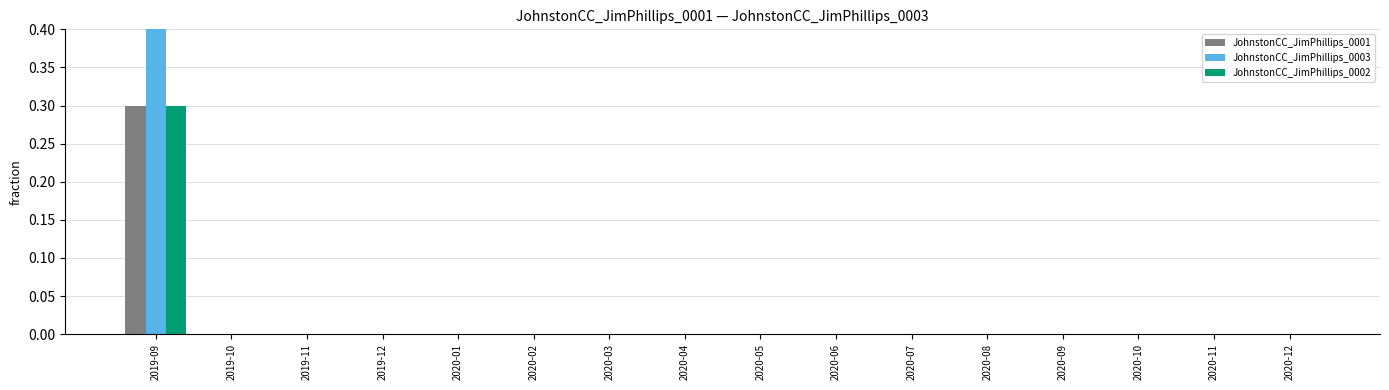

Reading left to right, what are all the values shown in this chart?

JohnstonCC_JimPhillips_0001: 0.3	0.0	0.0	0.0	0.0	0.0	0.0	0.0	0.0	0.0	0.0	0.0	0.0	0.0	0.0	0.0
JohnstonCC_JimPhillips_0003: 0.4	0.0	0.0	0.0	0.0	0.0	0.0	0.0	0.0	0.0	0.0	0.0	0.0	0.0	0.0	0.0
JohnstonCC_JimPhillips_0002: 0.3	0.0	0.0	0.0	0.0	0.0	0.0	0.0	0.0	0.0	0.0	0.0	0.0	0.0	0.0	0.0